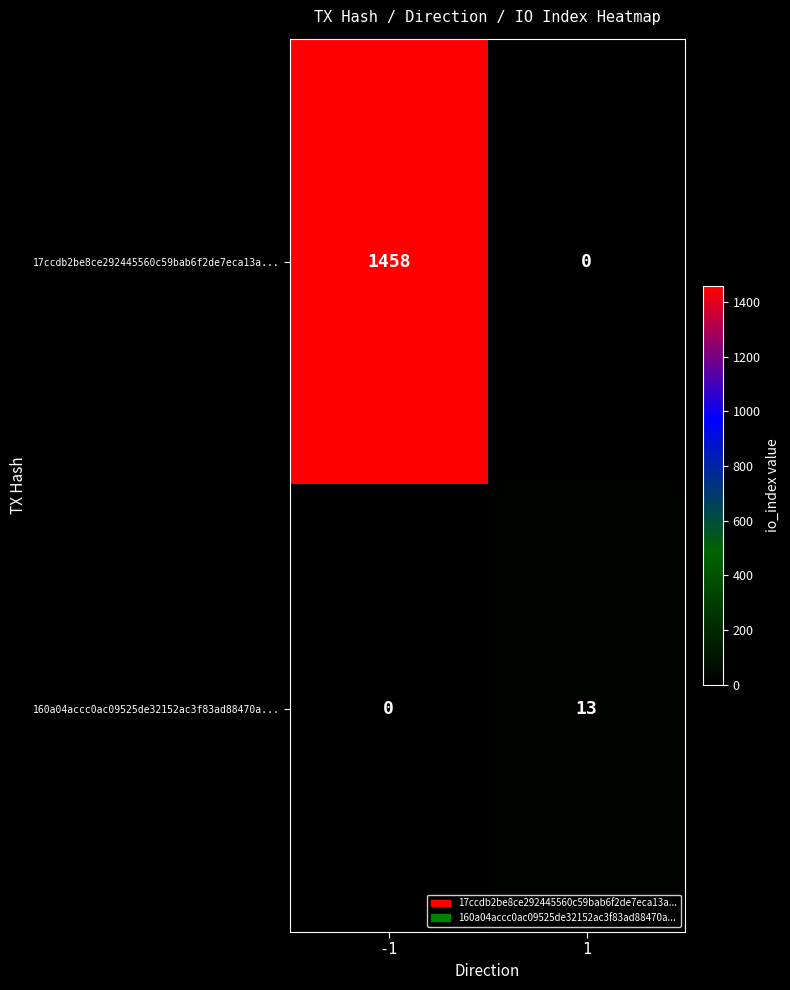

What is the sum of all 160a04accc0ac09525de32152ac3f83ad88470a... values?

13